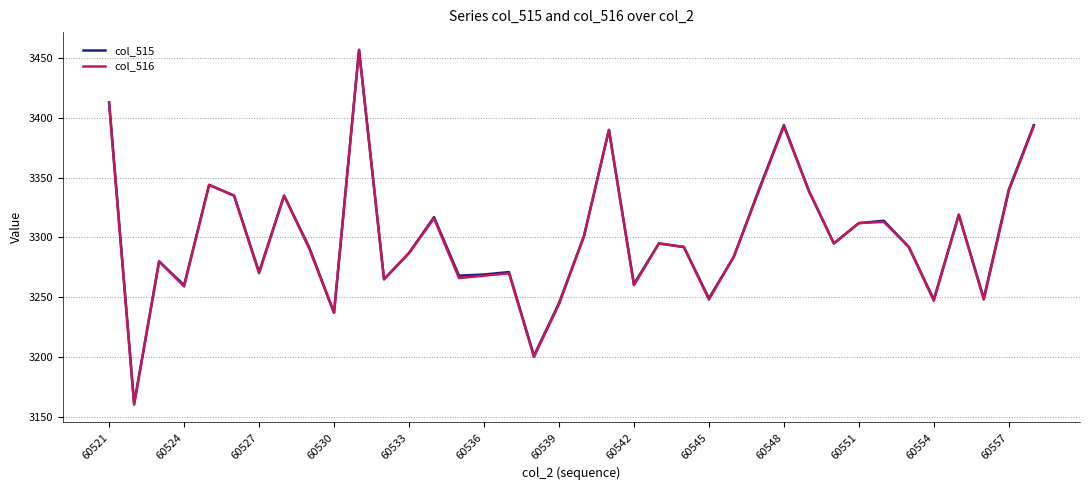

How many lines are shown in the chart?

2